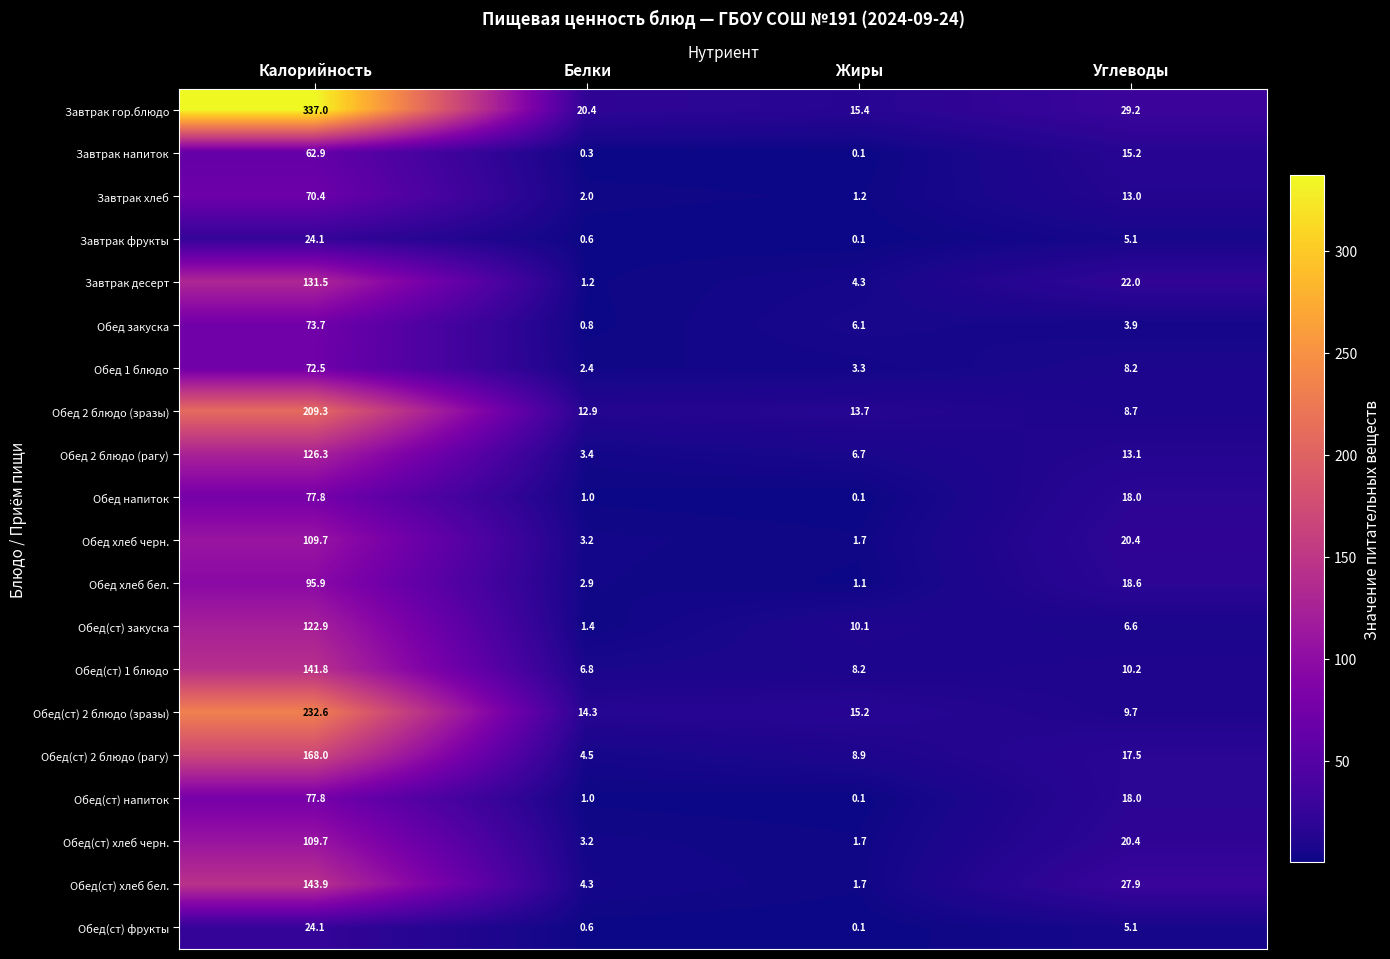

The value of Обед напиток at Углеводы is 18.0. True or false?

True